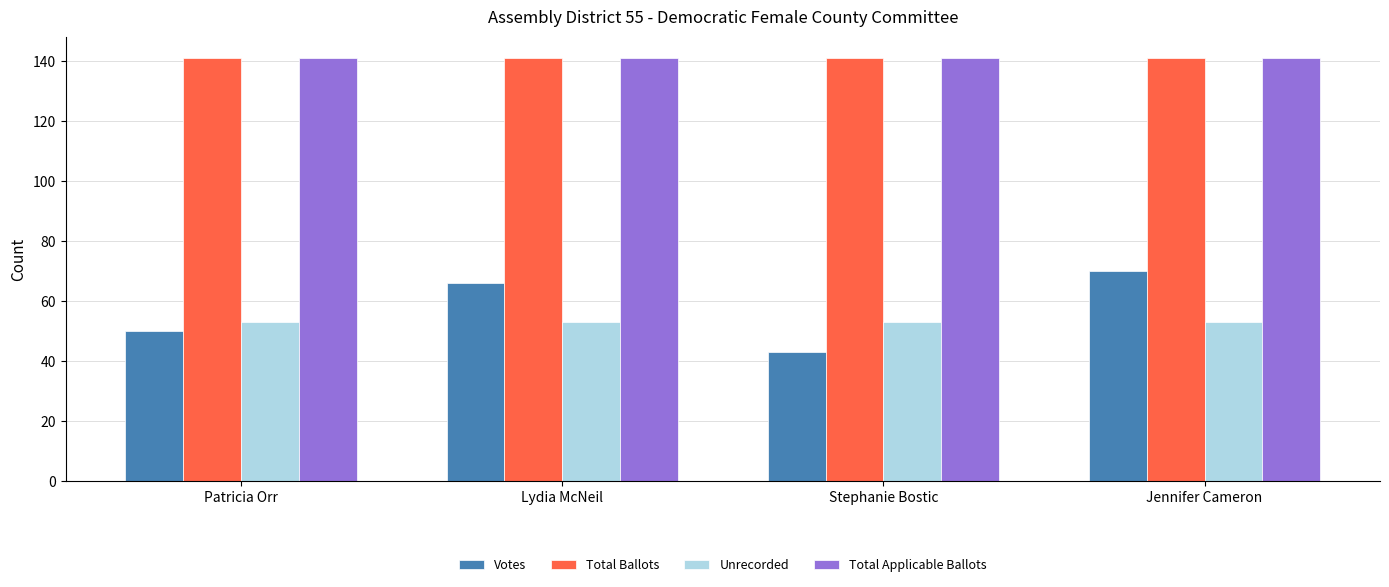

Reading left to right, transcribe all the data shown in this chart.

Votes: 50	66	43	70
Total Ballots: 141	141	141	141
Unrecorded: 53	53	53	53
Total Applicable Ballots: 141	141	141	141